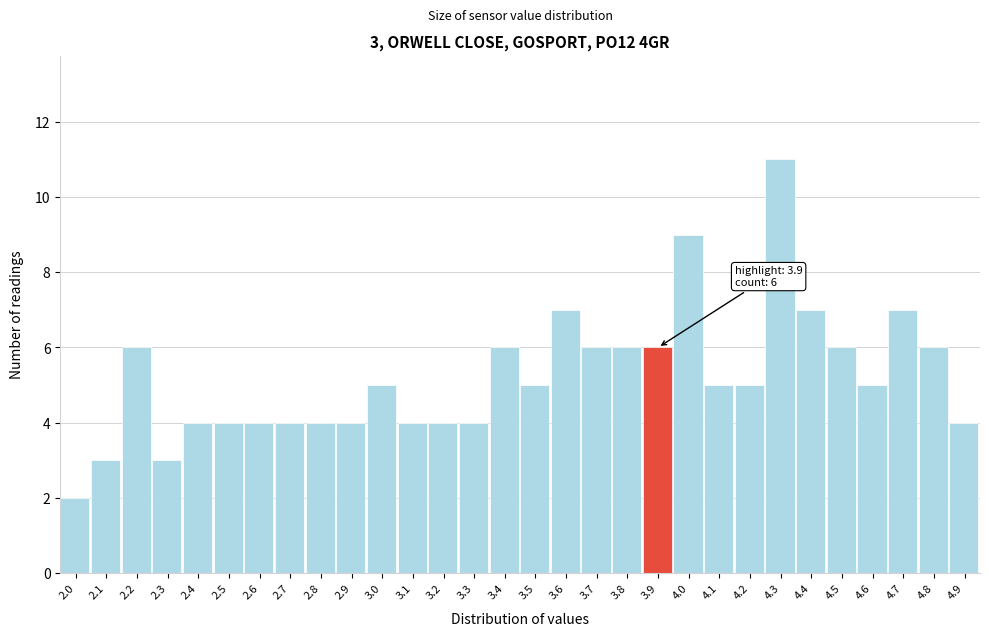

Reading left to right, extract all data points from this chart.

2	3	6	3	4	4	4	4	4	4	5	4	4	4	6	5	7	6	6	6	9	5	5	11	7	6	5	7	6	4